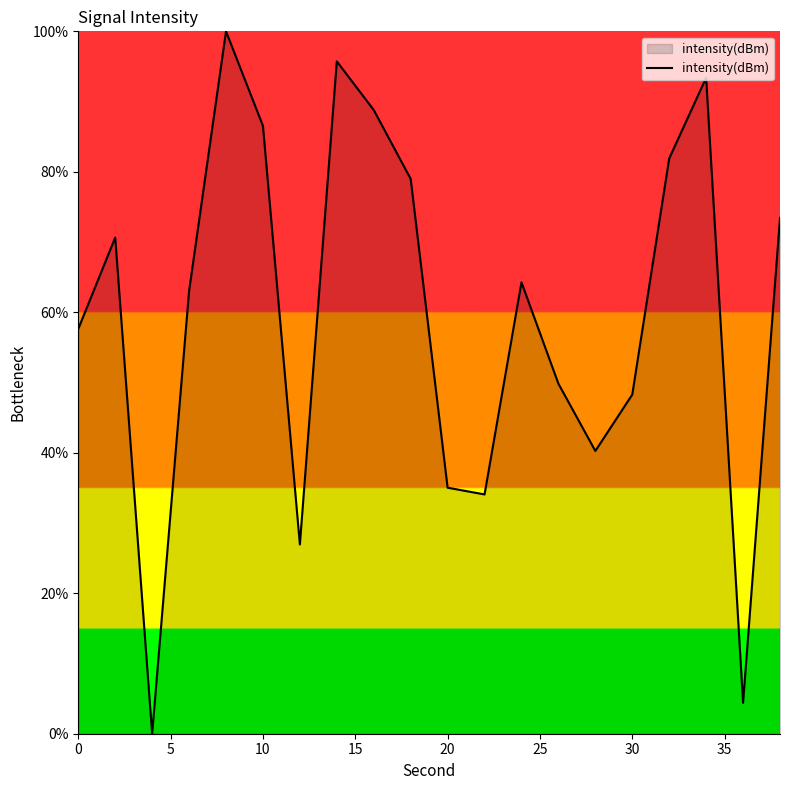

Count the number of data series in this chart.

1